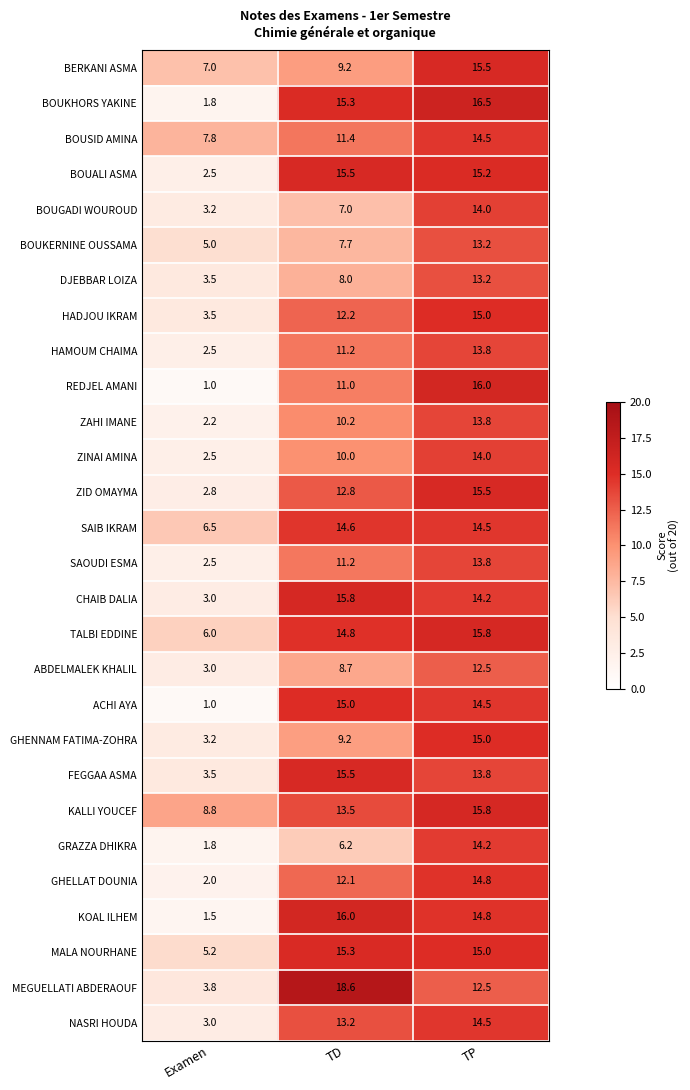

What is the average value of the REDJEL AMANI series?

9.3